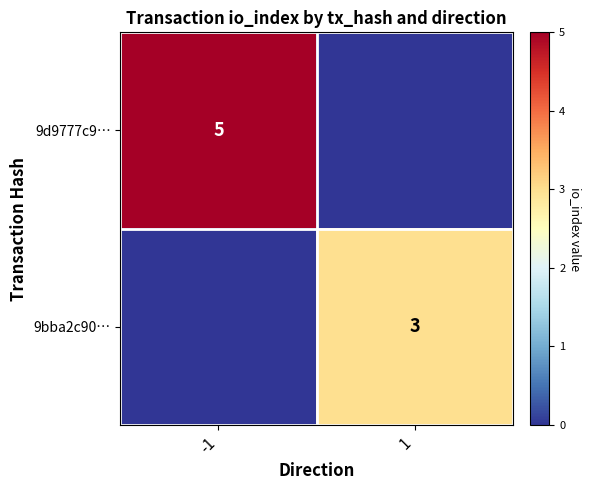

Is it true that 9bba2c90… equals 4 at 1?

False